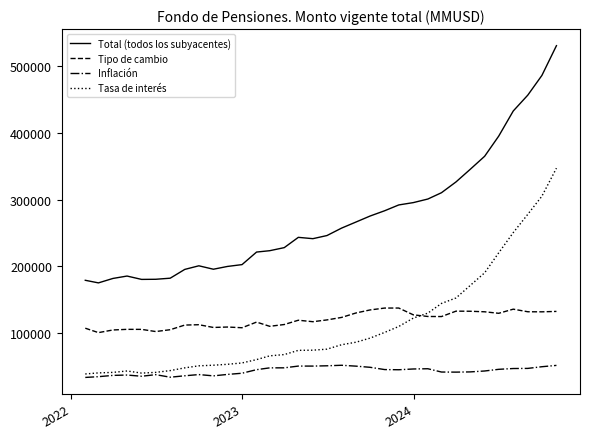

What is the sum of all Inflación values?

1465124.4